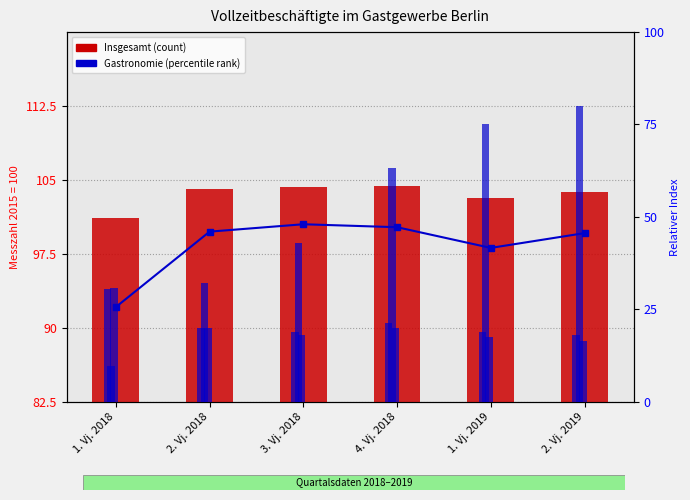

How many values in the Gastronomie series exceed 46?

2